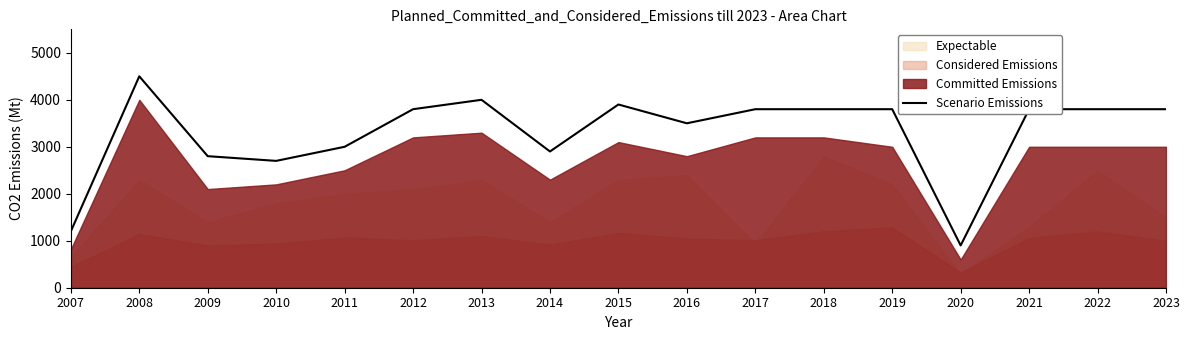

What is the approximate value at 2017?

3800